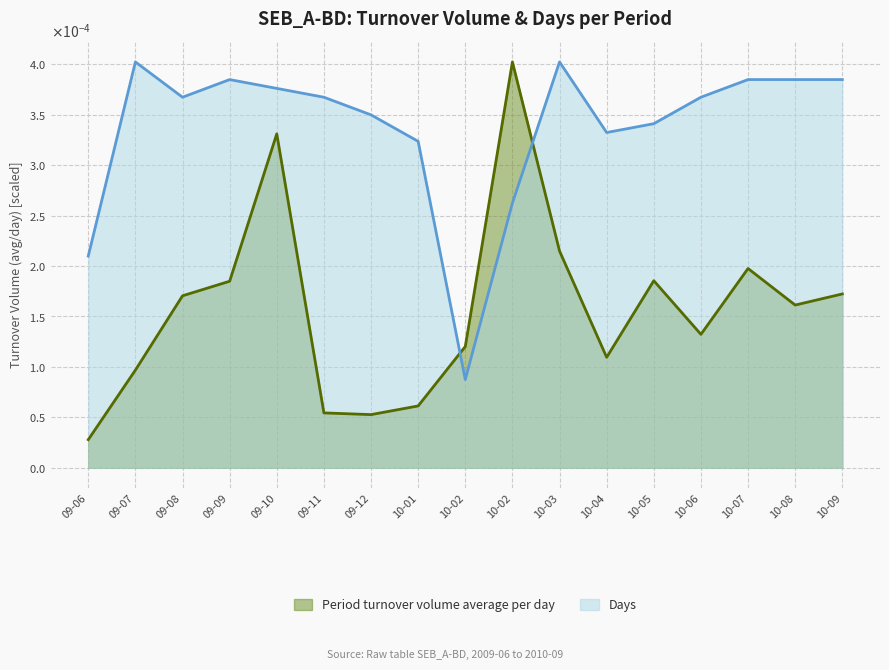

How many data points does each series have?

17